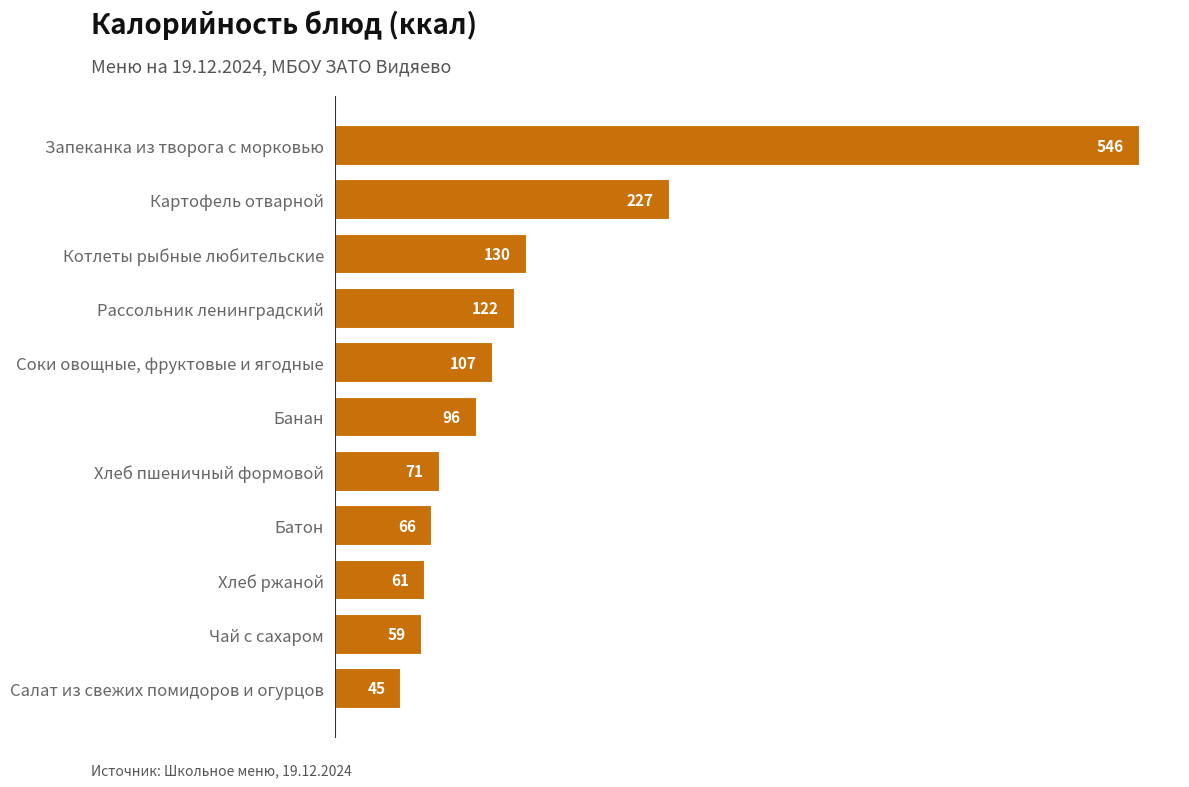

At which label is the value closest to 295?

Картофель отварной